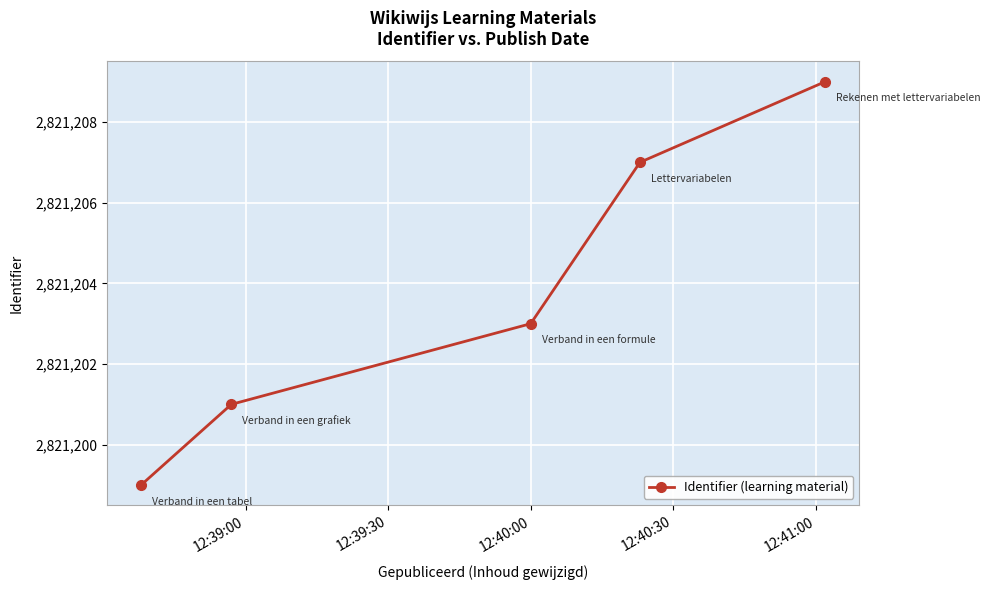

True or false: the data has more than 1 interior local peaks.

False